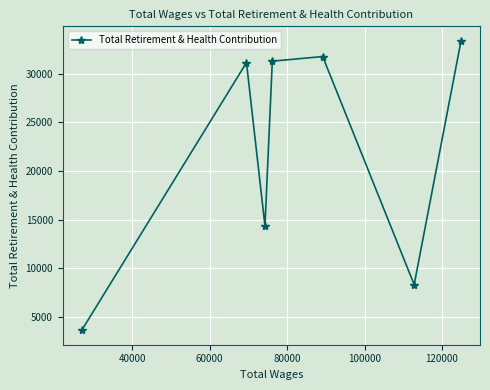

What is the maximum value shown in the chart?

33403